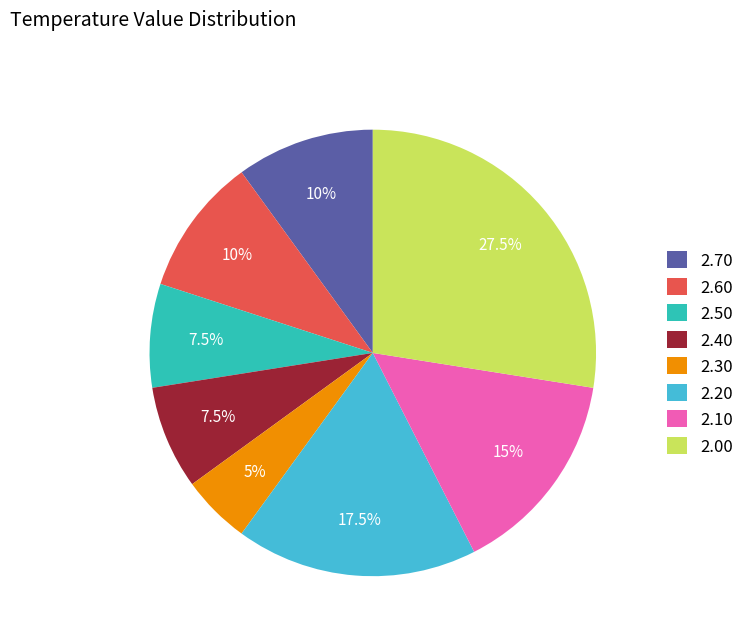

What is the ratio of the value at 2.70 to the value at 2.10?

0.7